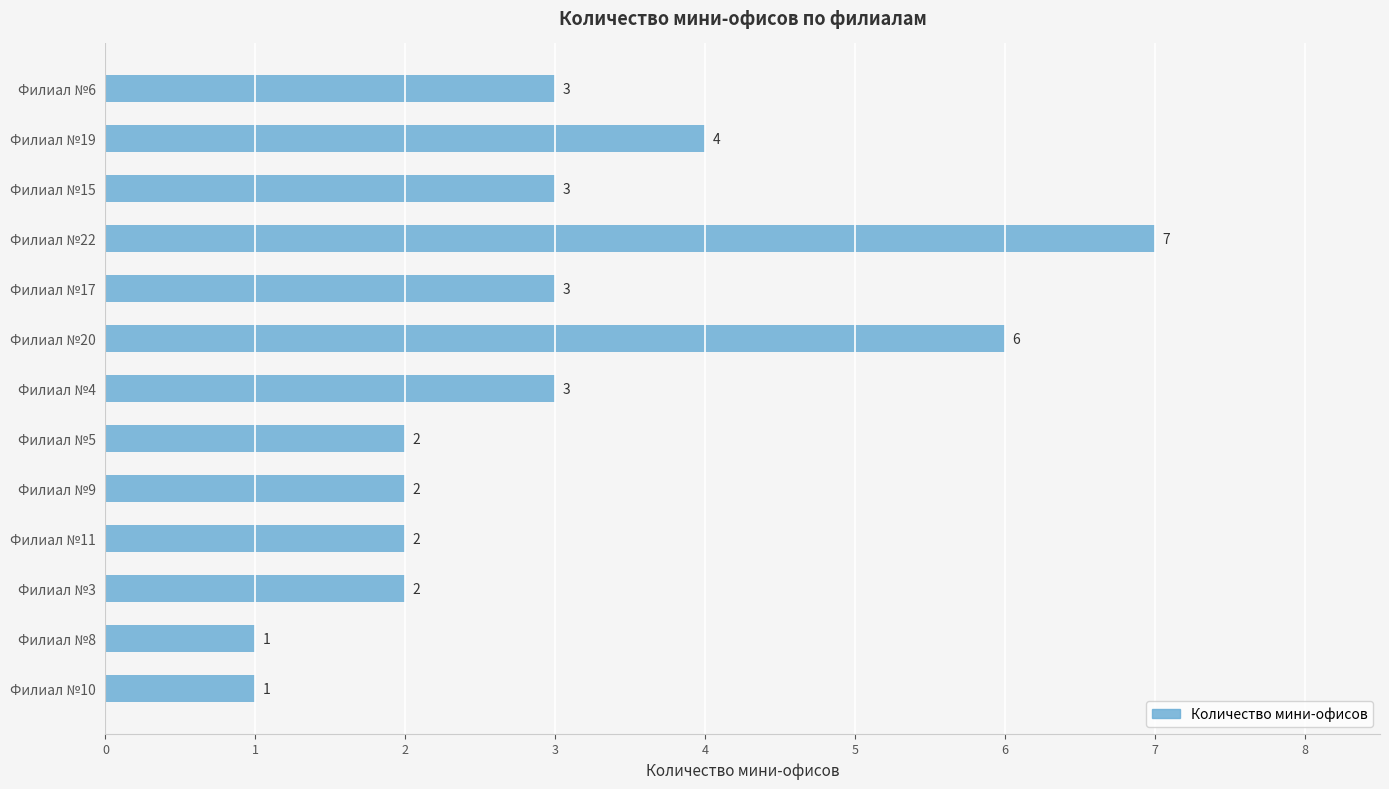

Reading top to bottom, extract all data points from this chart.

Филиал №6=3	Филиал №19=4	Филиал №15=3	Филиал №22=7	Филиал №17=3	Филиал №20=6	Филиал №4=3	Филиал №5=2	Филиал №9=2	Филиал №11=2	Филиал №3=2	Филиал №8=1	Филиал №10=1